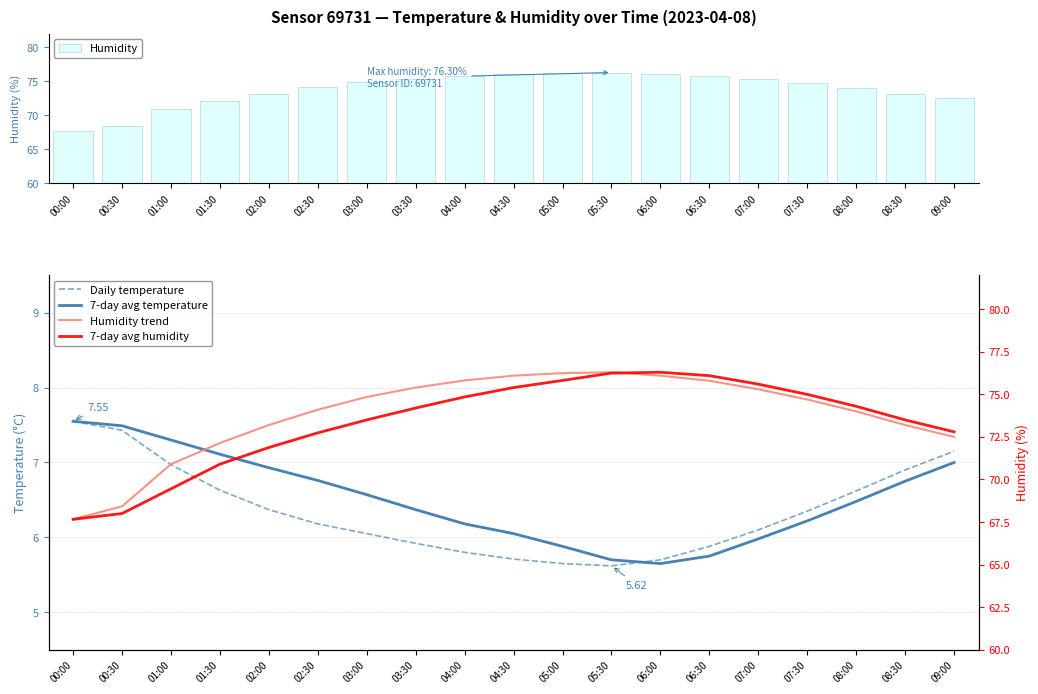

Does the chart contain any negative values?

No